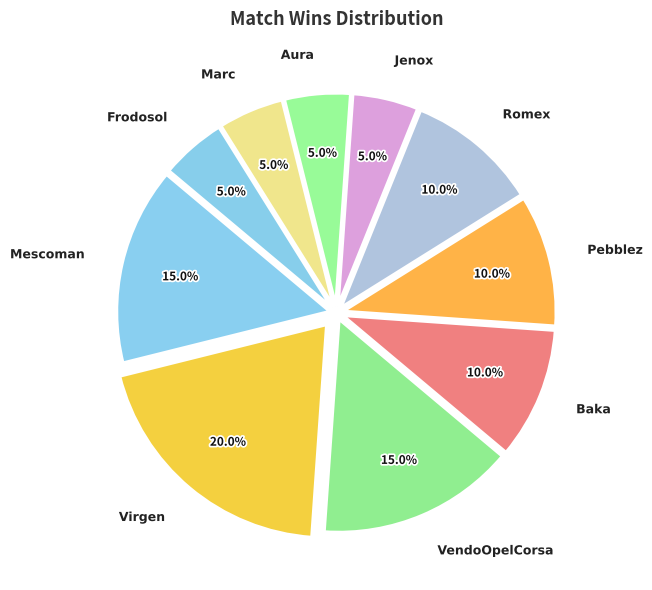

Which category has the biggest portion of the pie?

Virgen